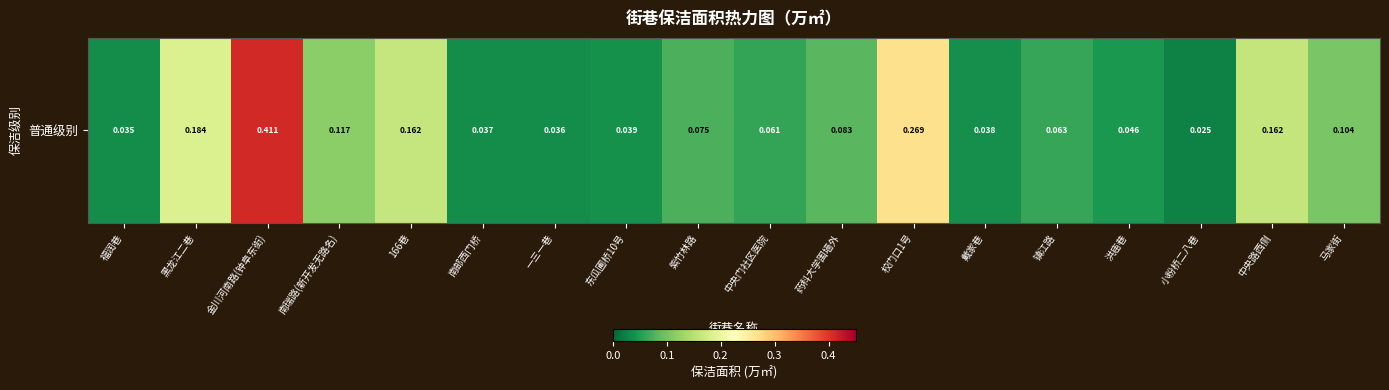

What is the change in value from 166巷 to 洪庙巷?

-0.1